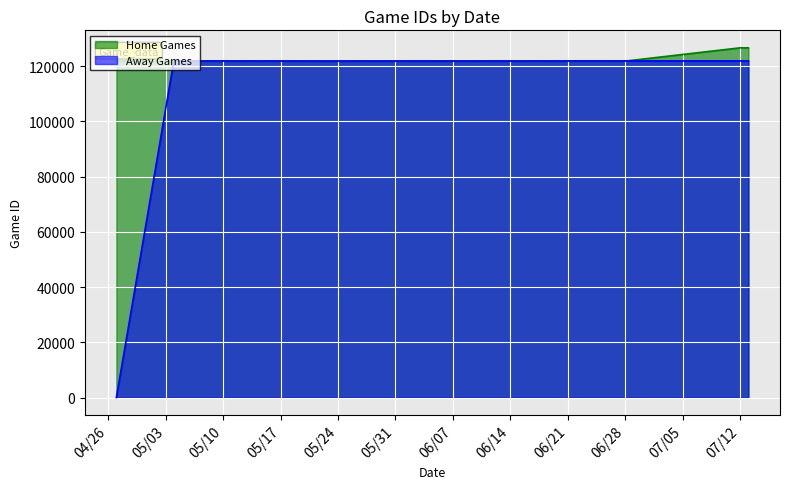

What is the highest value of the Home Games series?

126636